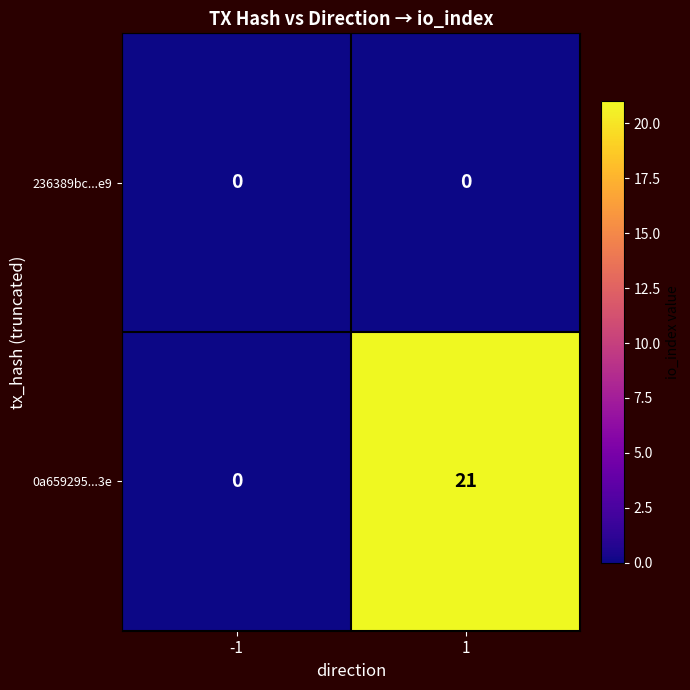

List the labels in order of 0a659295...3e value, smallest first.

-1, 1